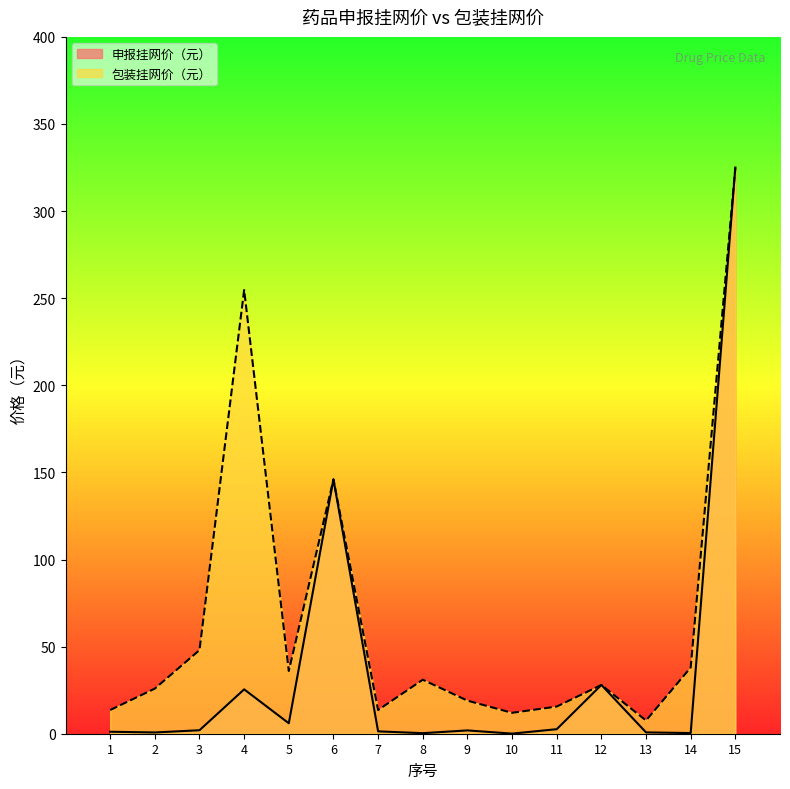

Which series has the largest total across all categories?

包装挂网价（元）